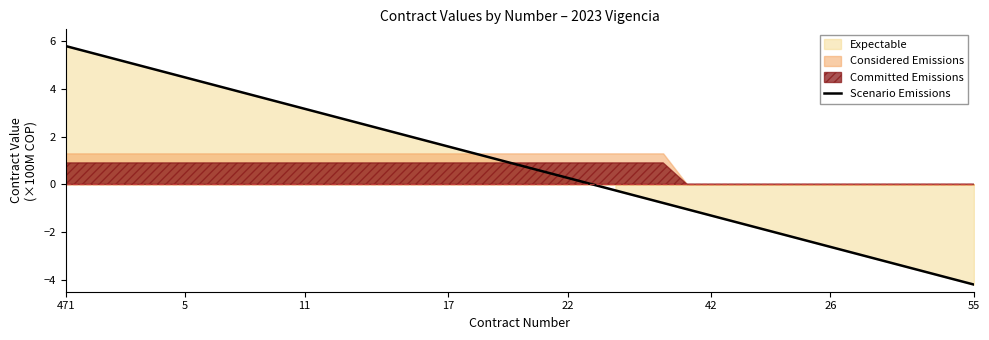

How many data points does each series have?

39